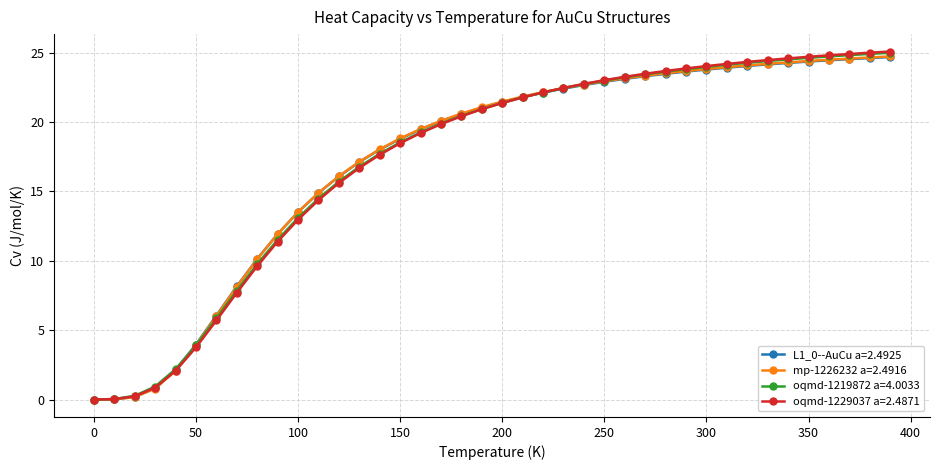

How many series are shown in this chart?

4